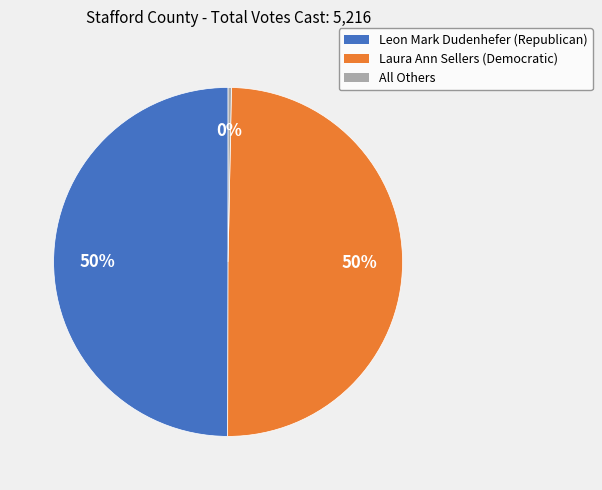

To the nearest percent, what percentage of the pie is Laura Ann Sellers (Democratic)?

50%